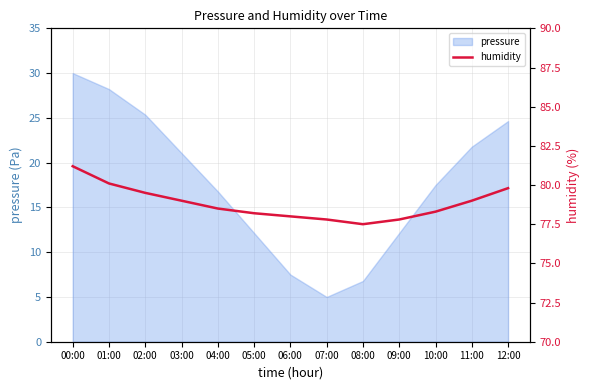

What is the average value?

78.8